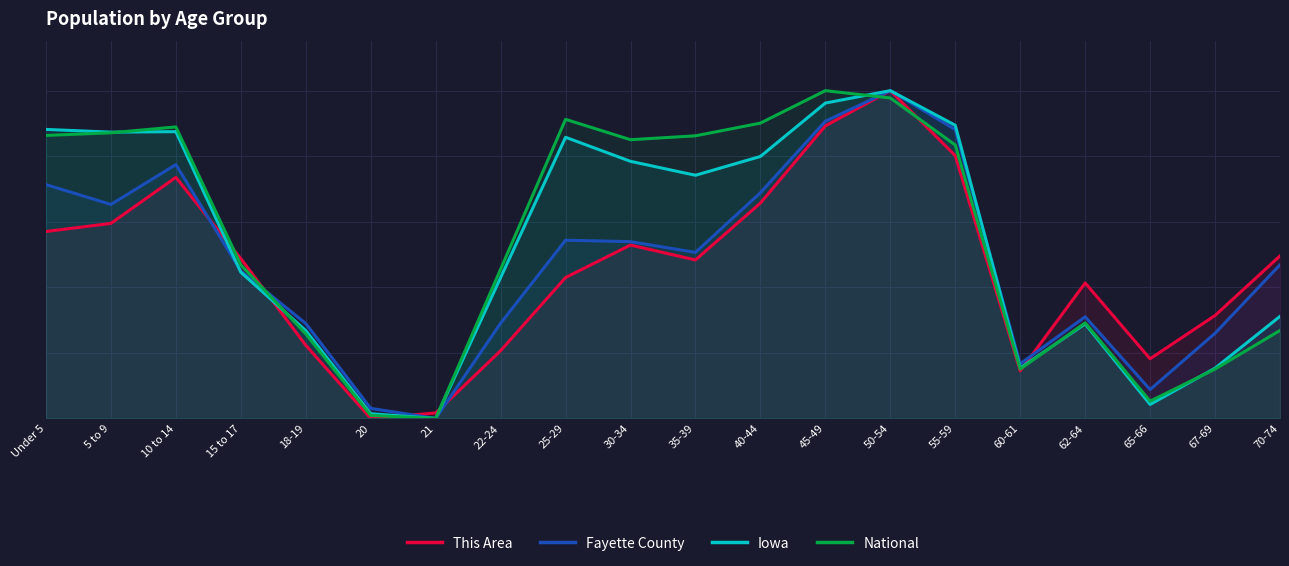

What is the spread (max minus min) of values at 5 to 9?

27.8